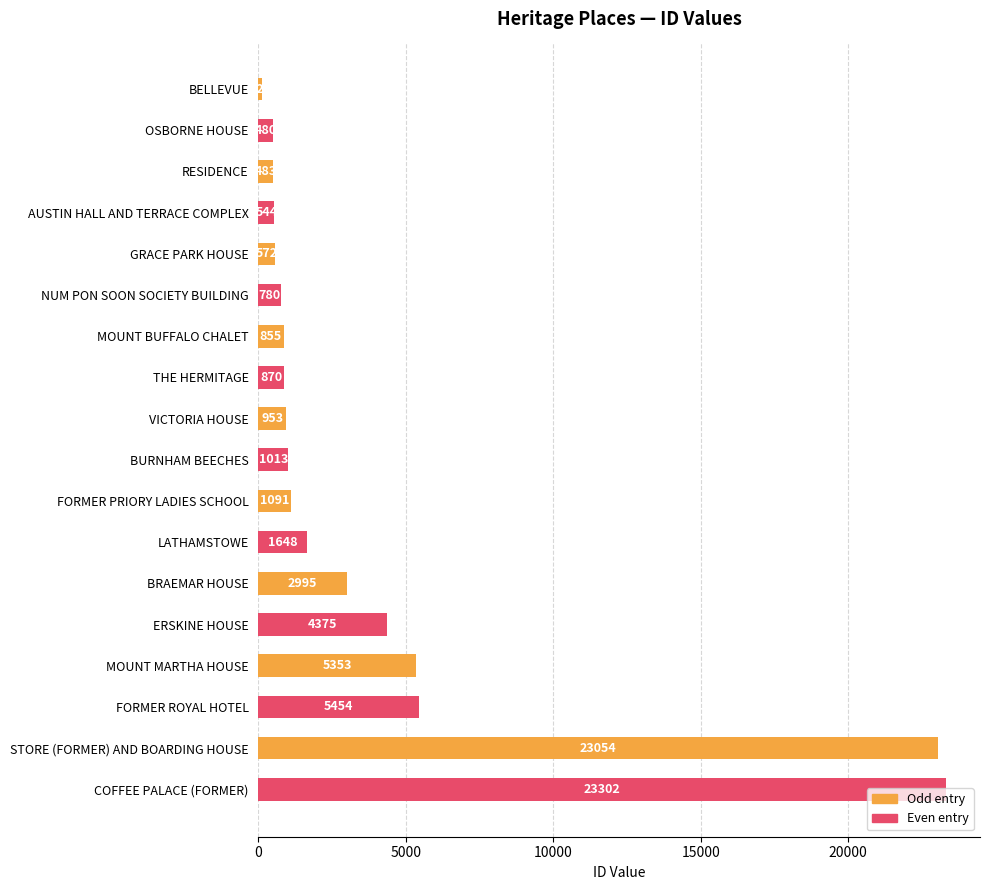

What is the greatest value displayed?

23302